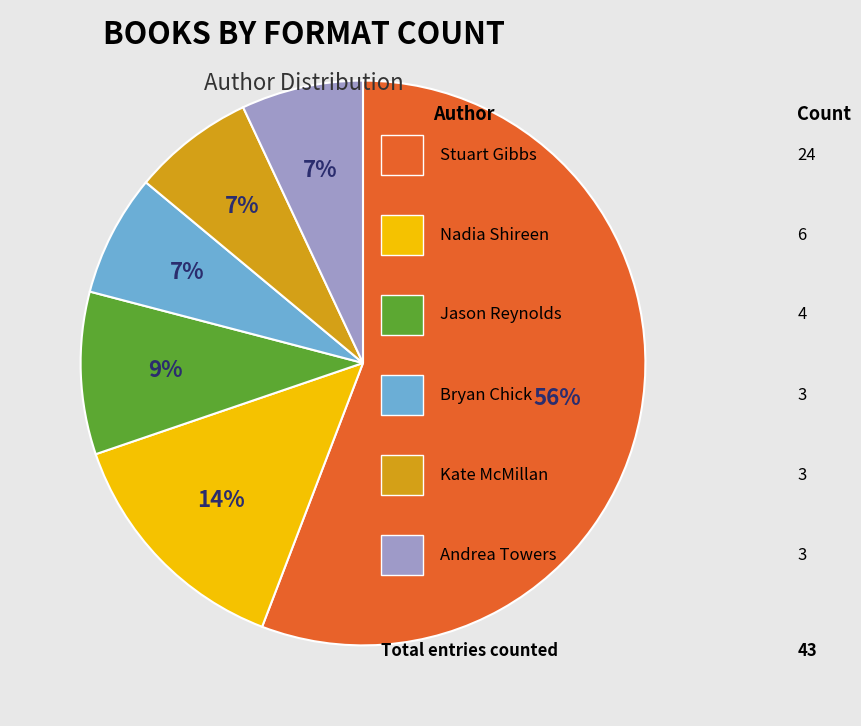

Is there any slice that represents more than half of the pie?

Yes